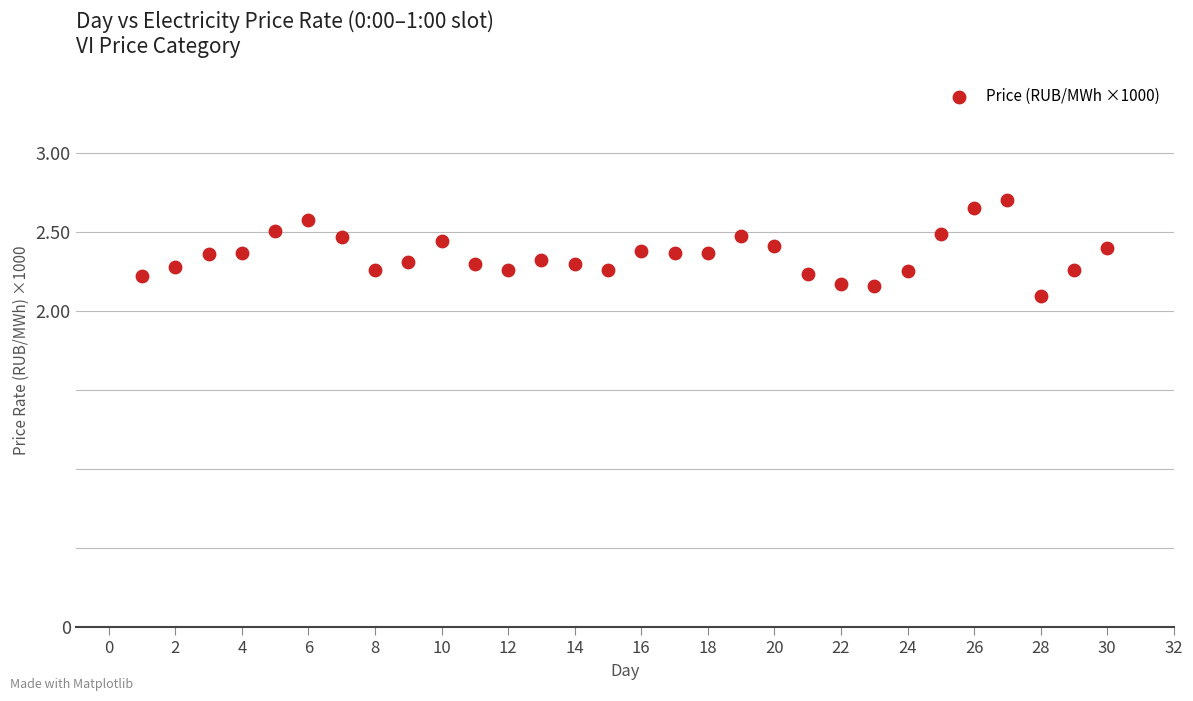

What is the range of Y values (max minus min)?

0.6